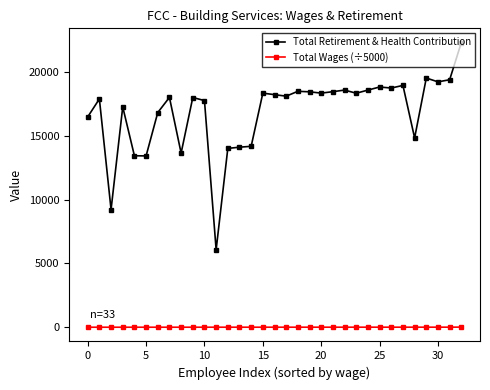

True or false: Total Wages (÷5000) and Total Retirement & Health Contribution cross at least once.

False